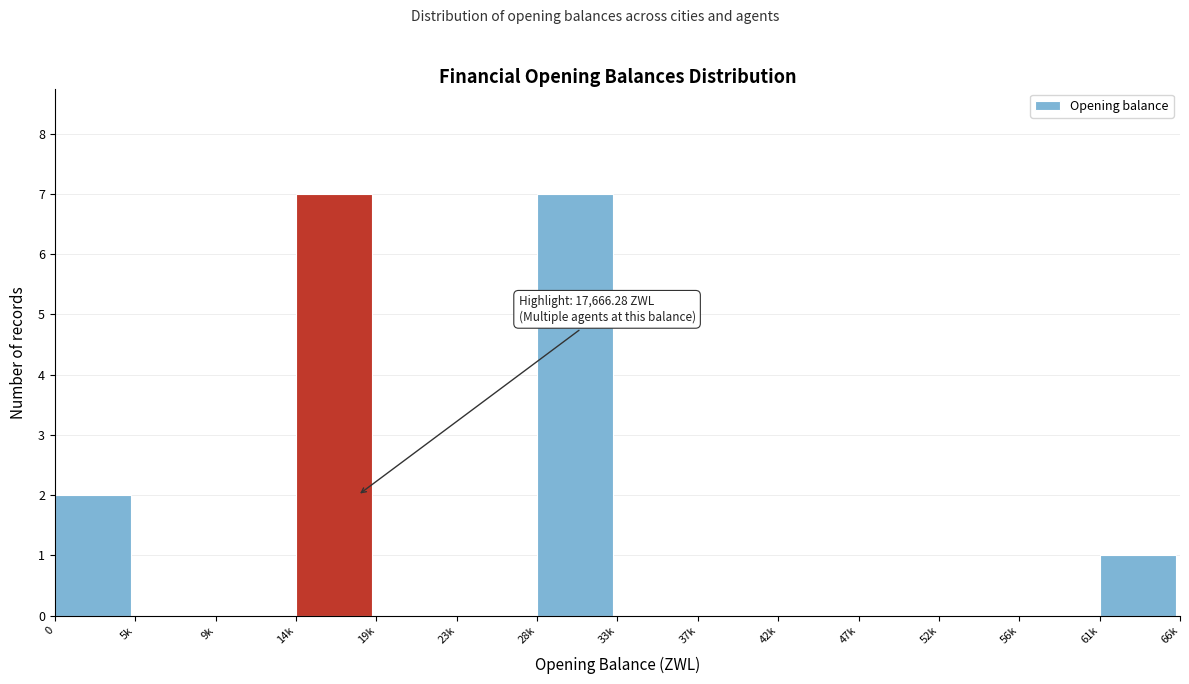

Reading right to left, extract all data points from this chart.

61k=1	56k=0	52k=0	47k=0	42k=0	37k=0	33k=0	28k=7	23k=0	19k=0	14k=7	9k=0	5k=0	0=2